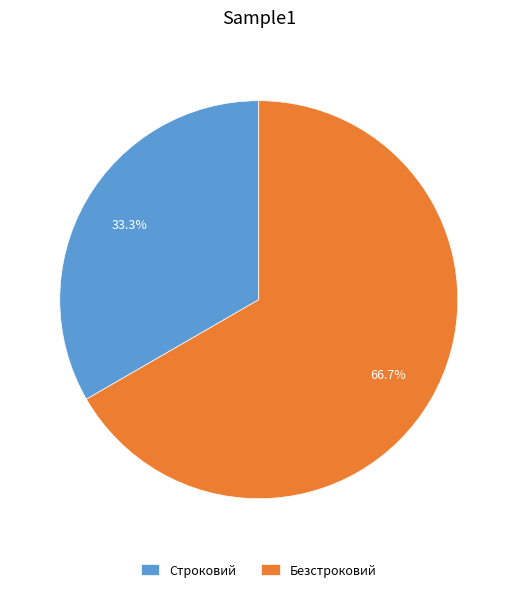

Rank the categories by value from lowest to highest.

Строковий, Безстроковий